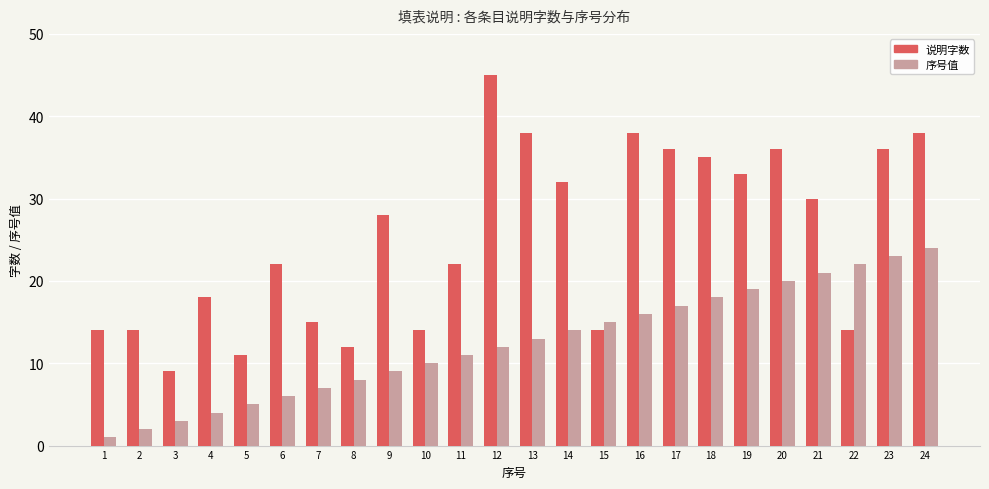

At which label is 说明字数 closest to 27?

9